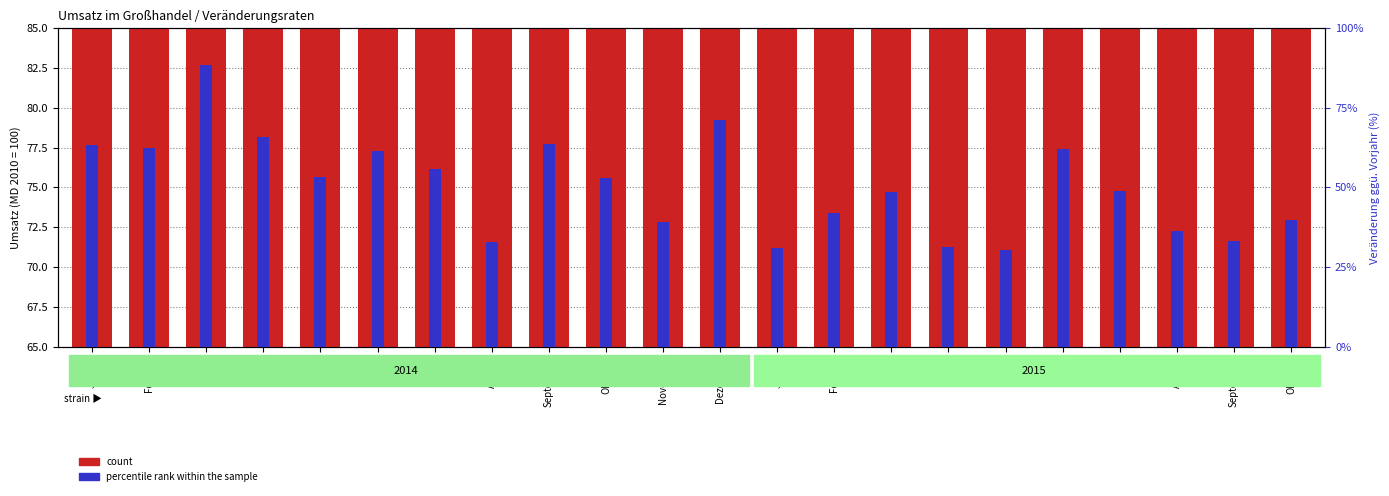

True or false: percentile rank within the sample has a value of 55.7 at Juli.

True